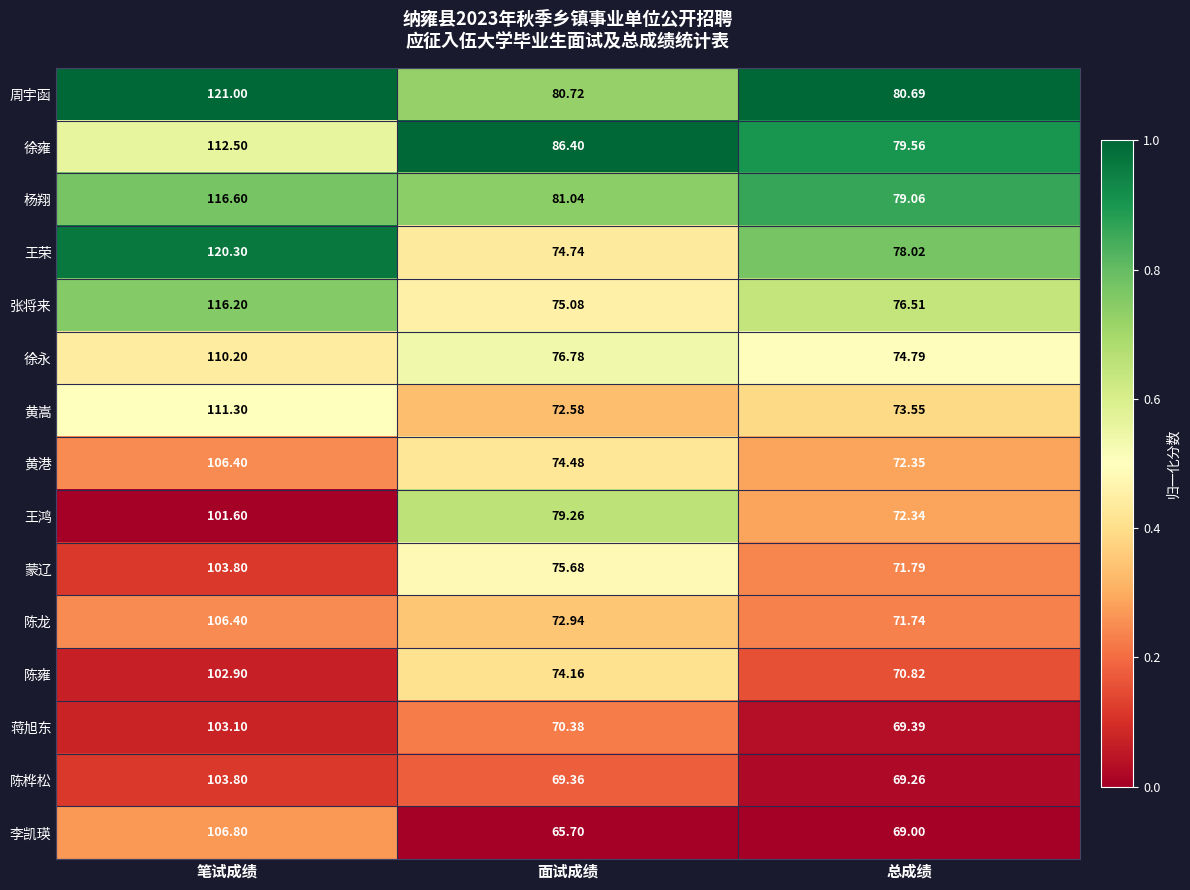

Rank the categories by 徐雍 value from highest to lowest.

笔试成绩, 面试成绩, 总成绩